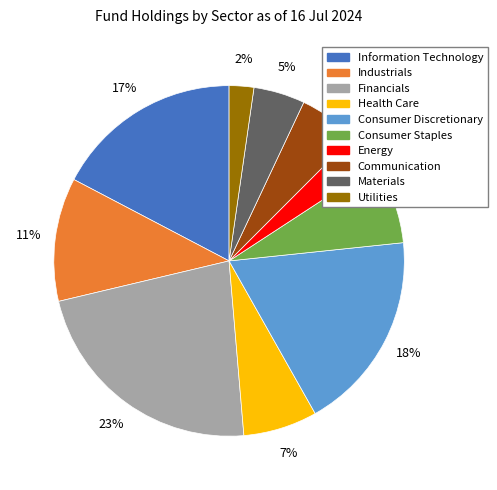

Is there any slice that represents more than half of the pie?

No